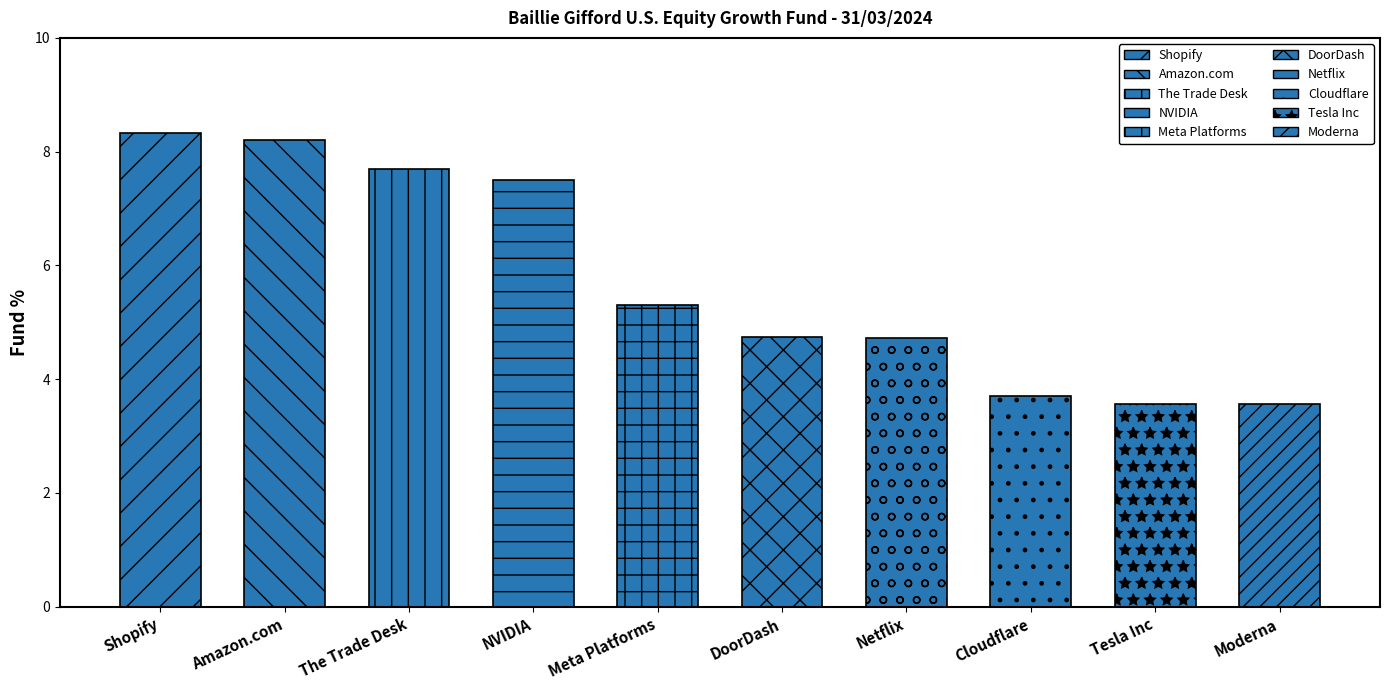

Which label corresponds to the largest value in the chart?

Shopify